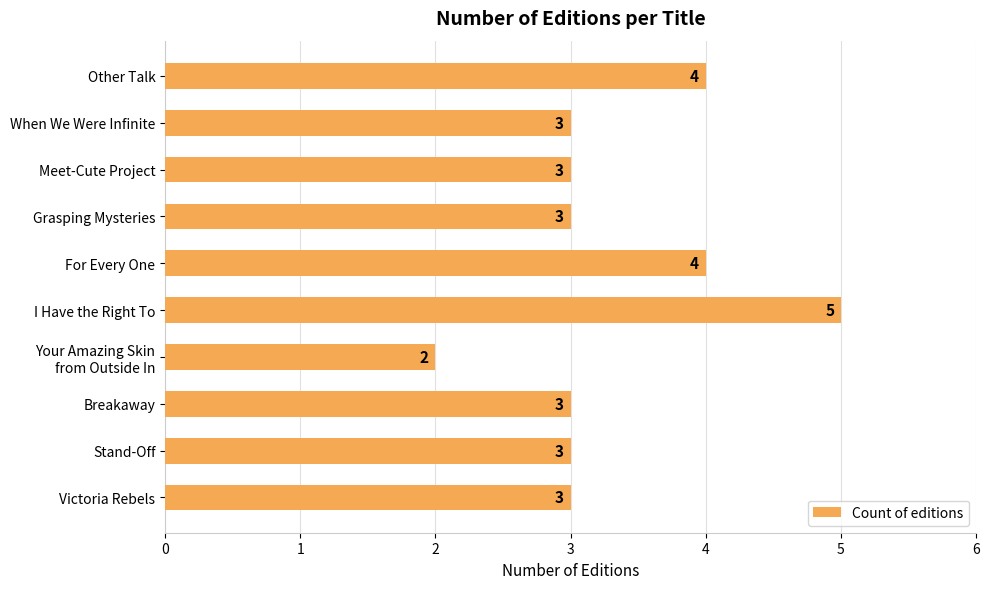

What is the value of the 3rd bar from the top?

3